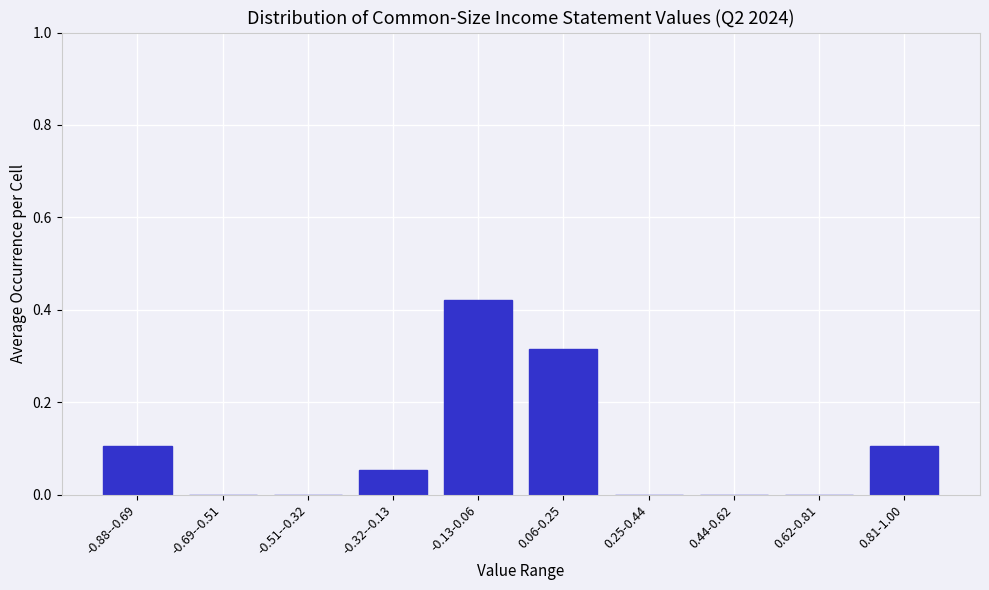

What is the sum of all values?

1.0